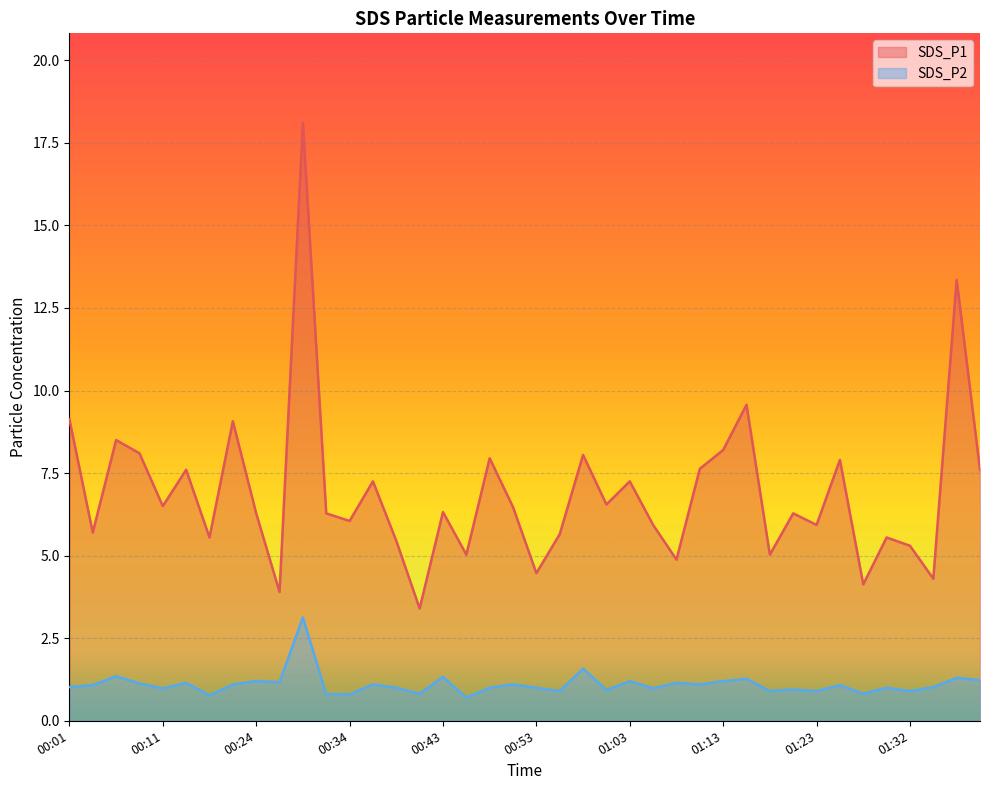

What position from the left is 00:29?

11